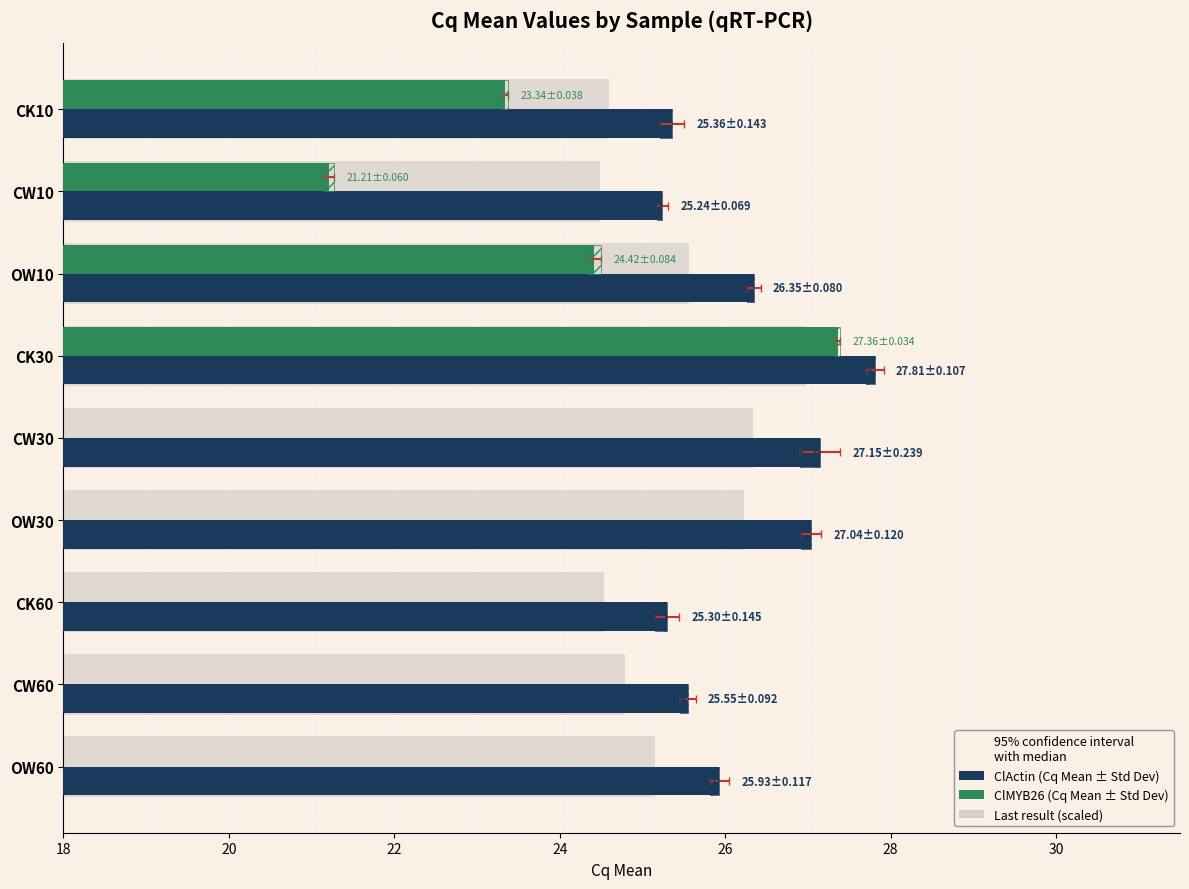

Which series has the largest range (max minus min)?

ClMYB26